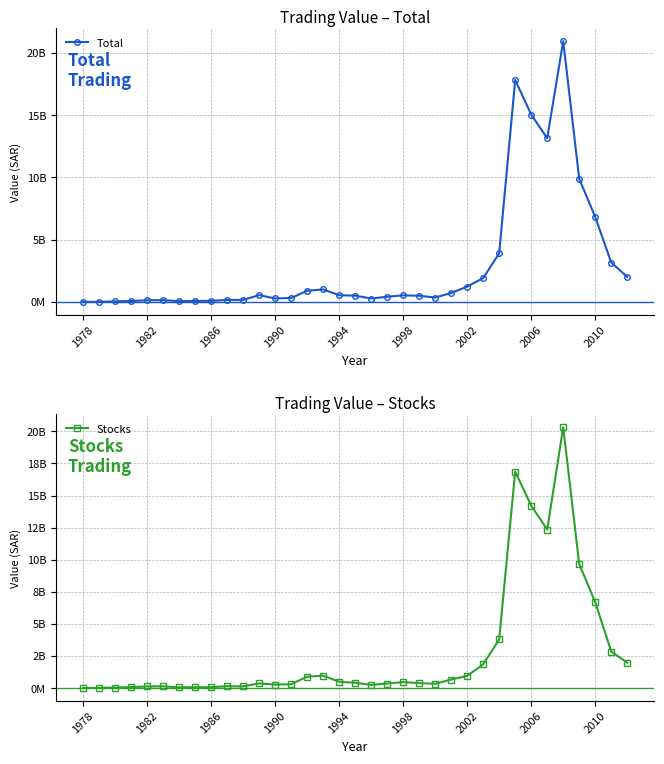

Which series has the largest total across all categories?

Total